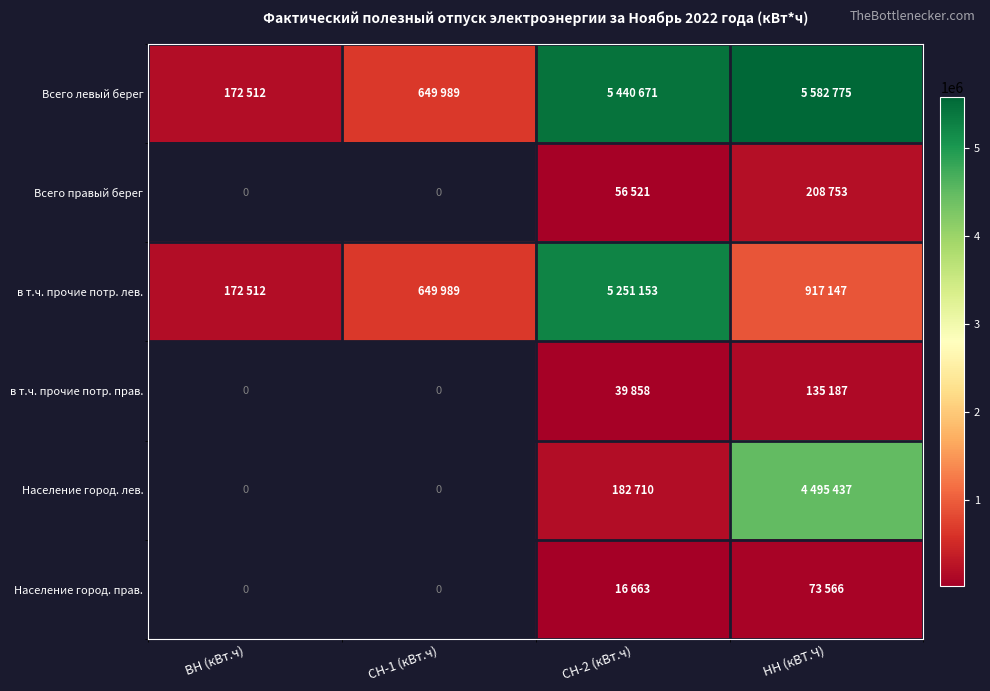

True or false: Всего левый берег has a value of 172512.0 at ВН (кВт.ч).

True